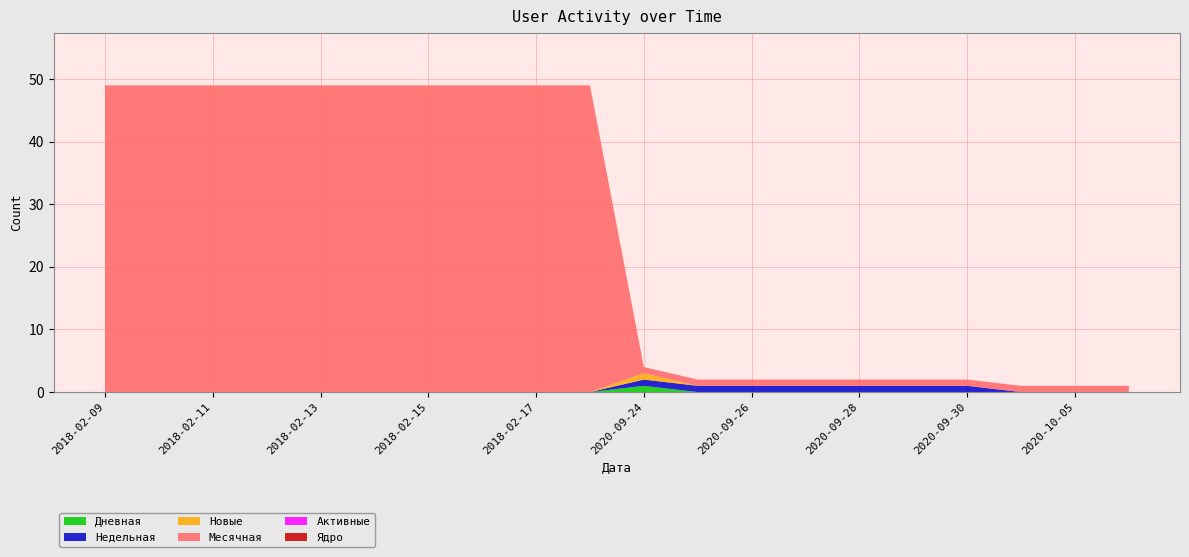

Reading left to right, transcribe all the data shown in this chart.

Дневная: 0	0	0	0	0	0	0	0	0	0	1	0	0	0	0	0	0	0	0	0
Недельная: 0	0	0	0	0	0	0	0	0	0	1	1	1	1	1	1	1	0	0	0
Новые: 0	0	0	0	0	0	0	0	0	0	1	0	0	0	0	0	0	0	0	0
Месячная: 49	49	49	49	49	49	49	49	49	49	1	1	1	1	1	1	1	1	1	1
Активные: 0	0	0	0	0	0	0	0	0	0	0	0	0	0	0	0	0	0	0	0
Ядро: 0	0	0	0	0	0	0	0	0	0	0	0	0	0	0	0	0	0	0	0